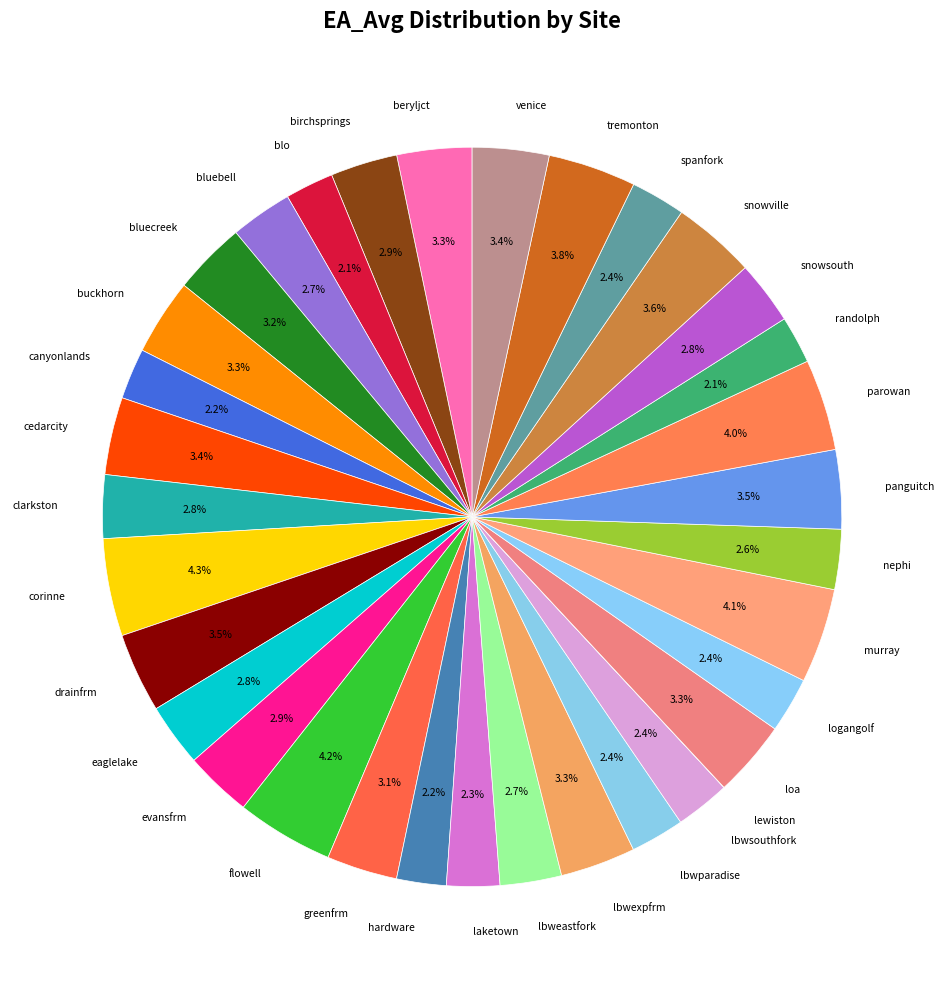

To the nearest percent, what is the difference between the largest and smallest slice percentages?

4%